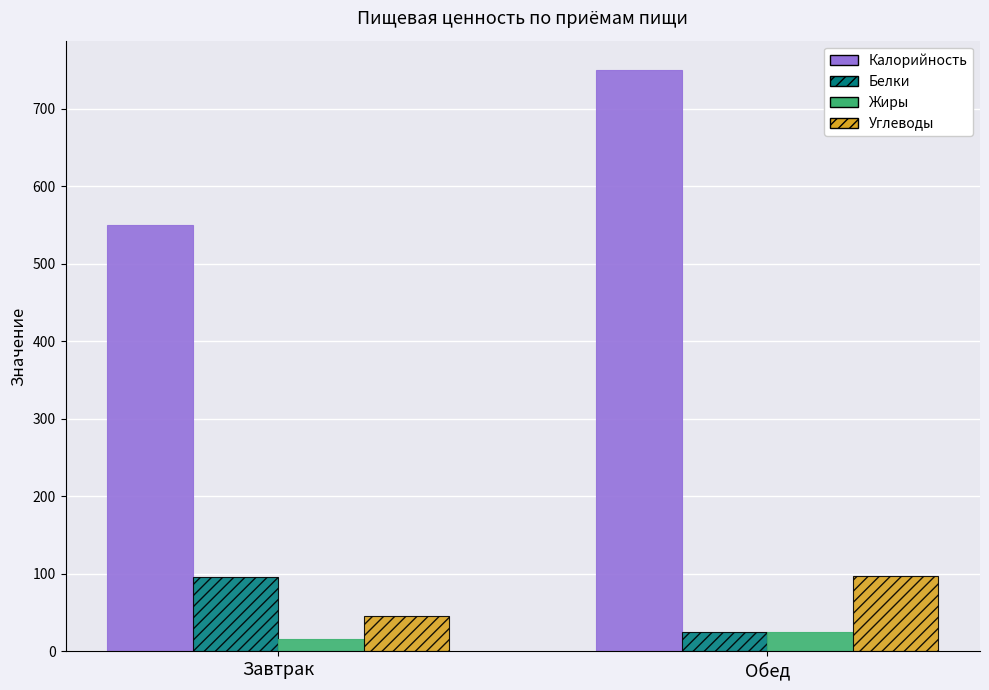

Rank the categories by Углеводы value from lowest to highest.

Завтрак, Обед